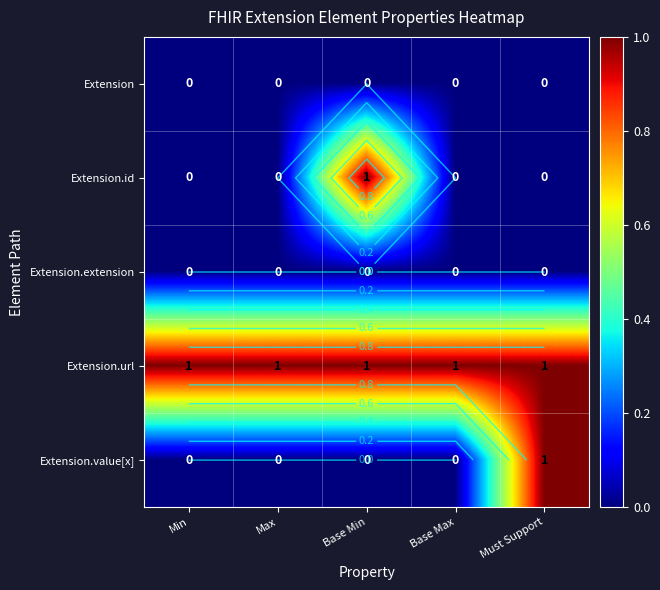

Rank the series at Base Max from lowest to highest value.

Extension, Extension.id, Extension.extension, Extension.value[x], Extension.url